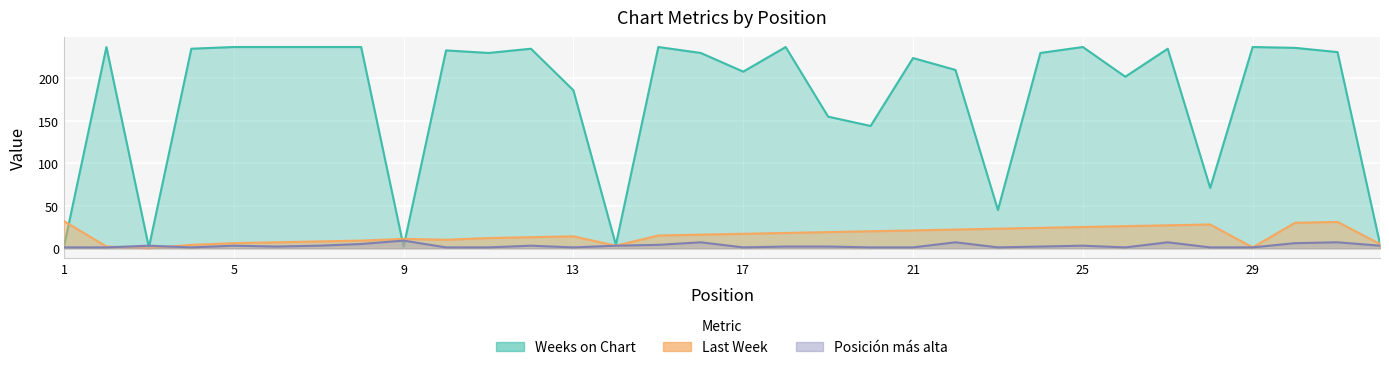

What is the highest value of the Weeks on Chart series?

237